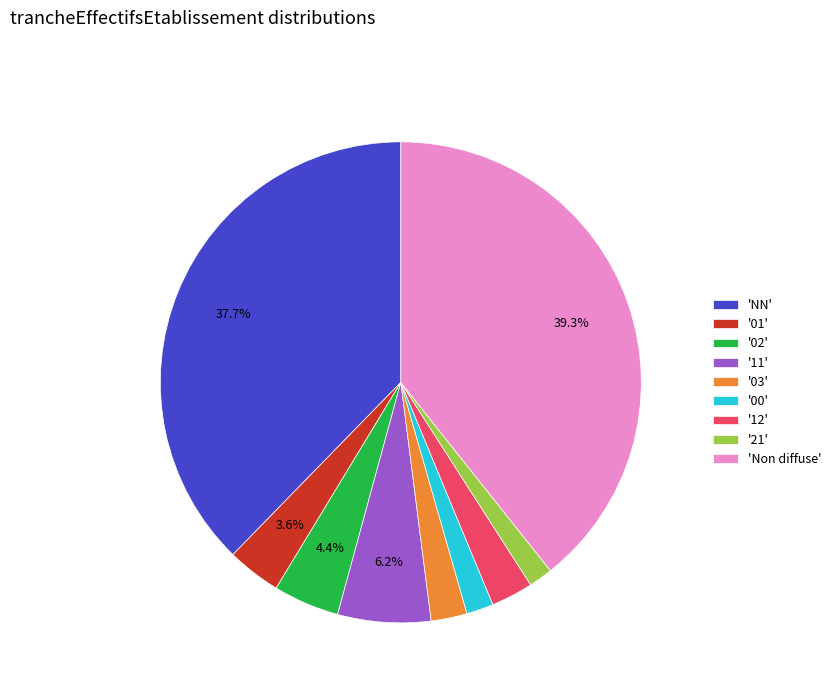

Which has a higher value, 'Non diffuse' or 'NN'?

'Non diffuse'